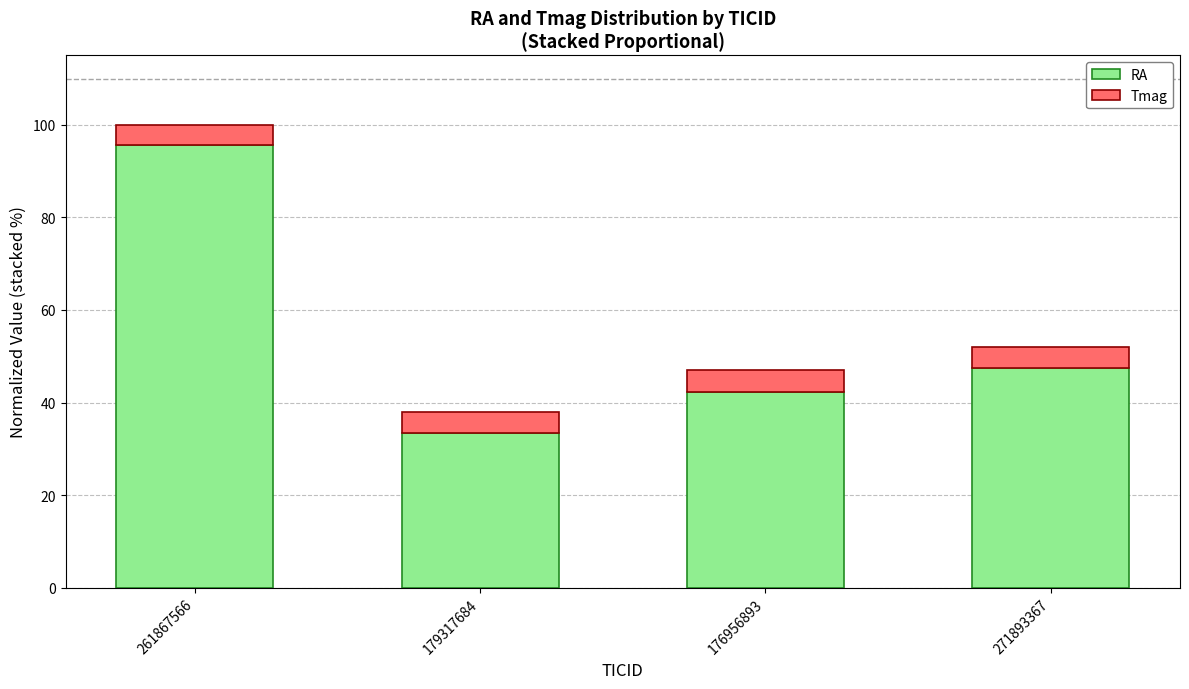

Does the chart contain any negative values?

No